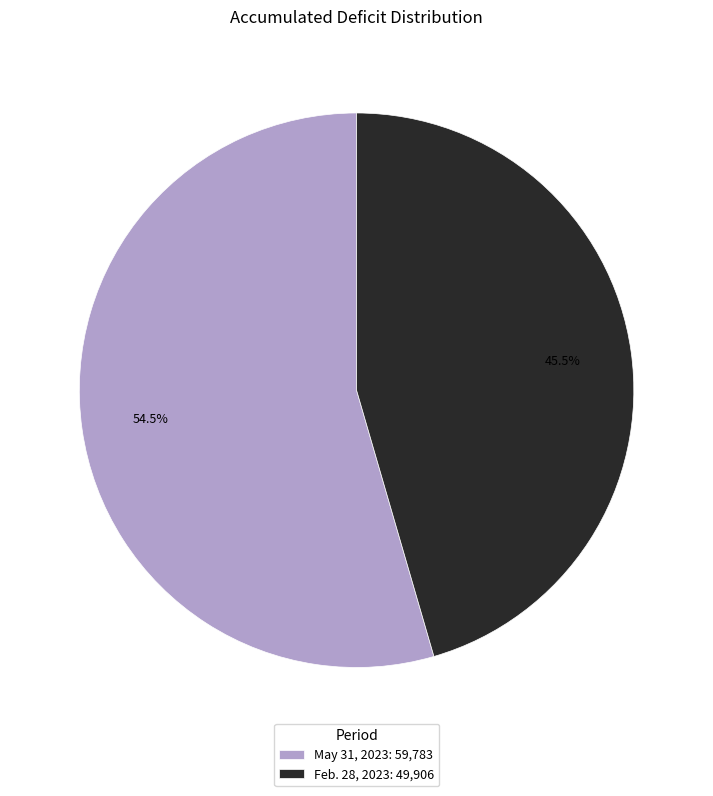

Is the sum of May 31, 2023 and Feb. 28, 2023 greater than half?

Yes